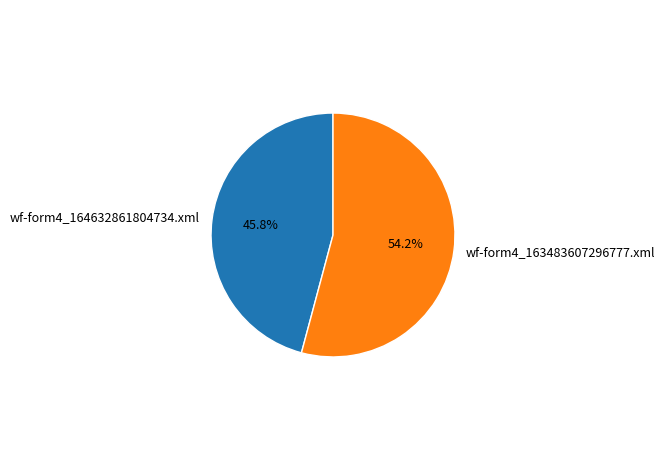

True or false: wf-form4_164632861804734.xml accounts for 46% of the total.

True